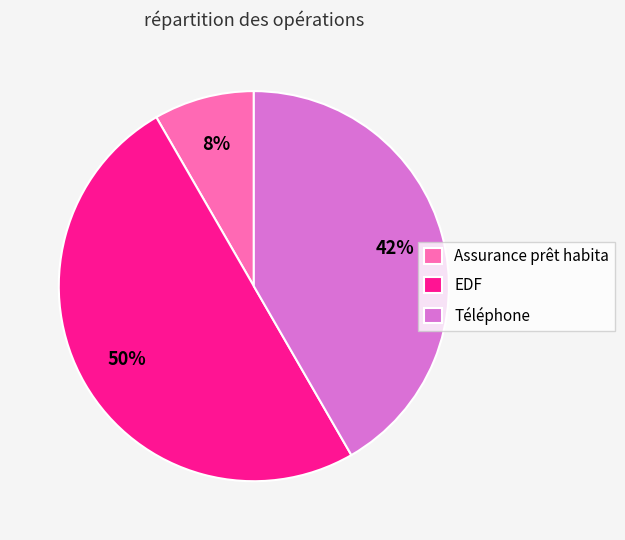

Which slice is the largest?

EDF